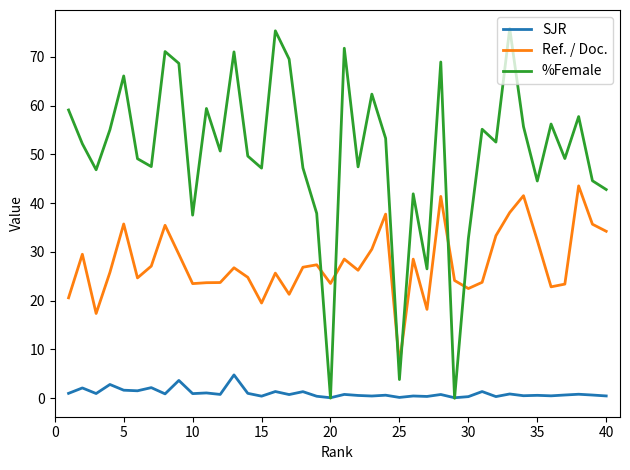

In %Female, how many points are lower than both neighbors (excluding endpoints)?

13